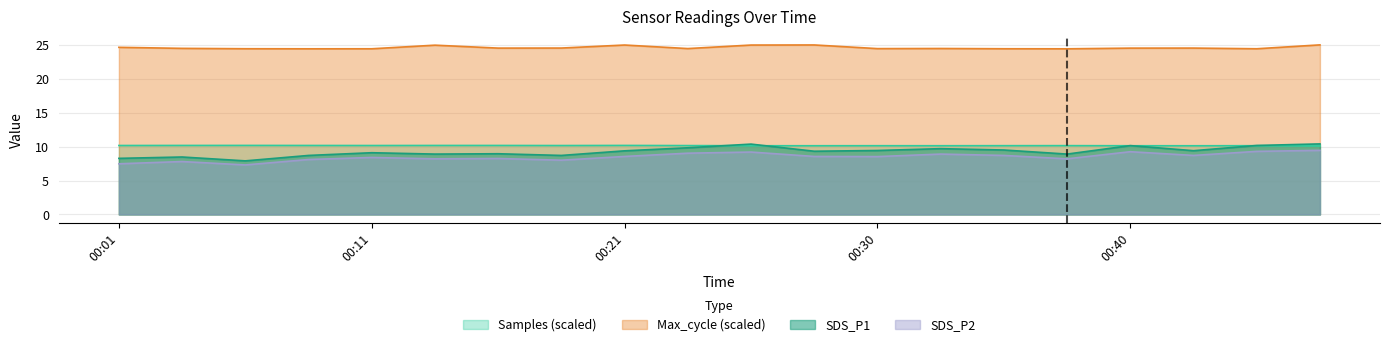

Rank the series by their maximum value, from lowest to highest.

SDS_P2, Samples (scaled), SDS_P1, Max_cycle (scaled)